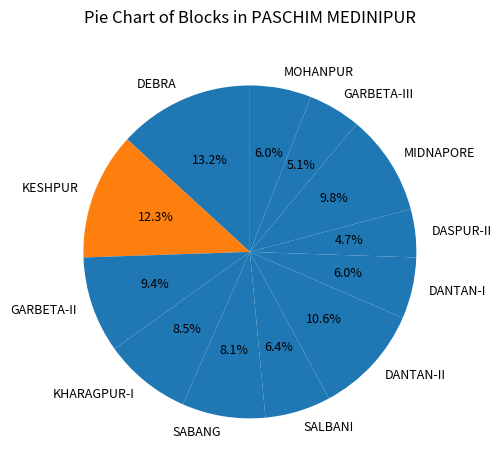

Is there a majority slice in this chart?

No